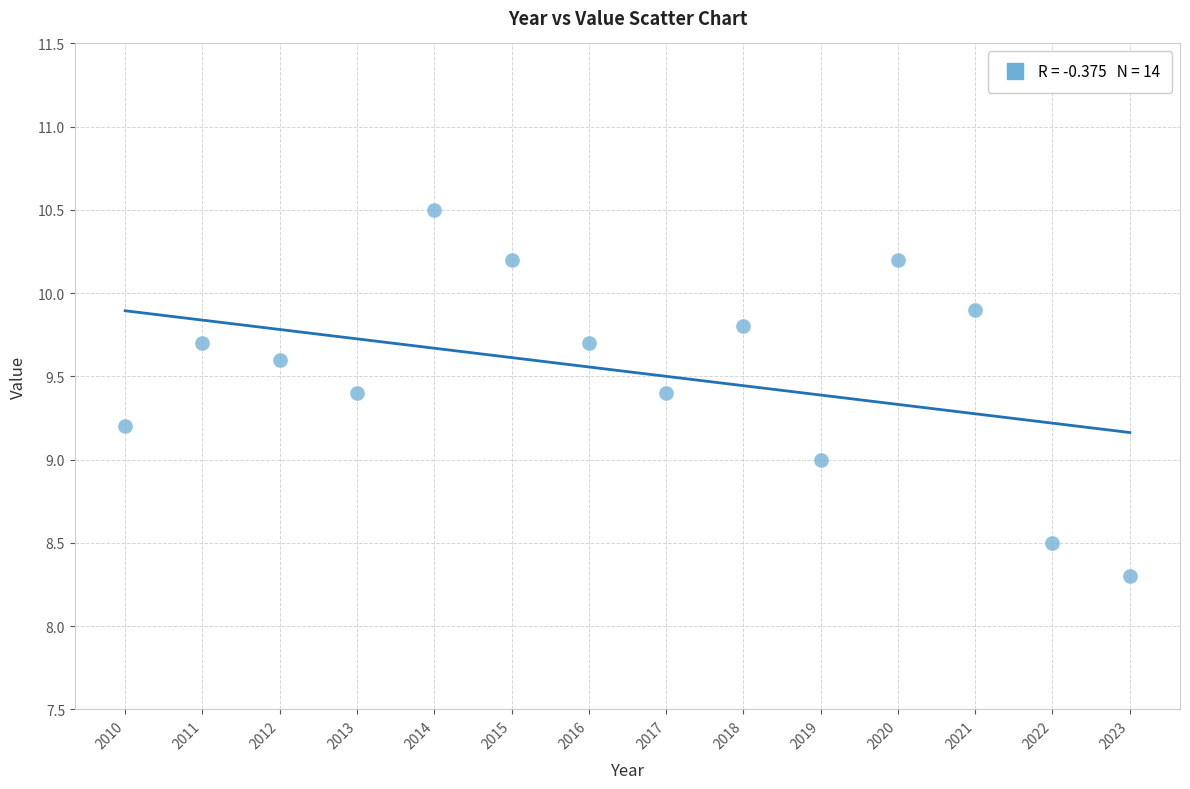

What is the range of Y values (max minus min)?

2.2